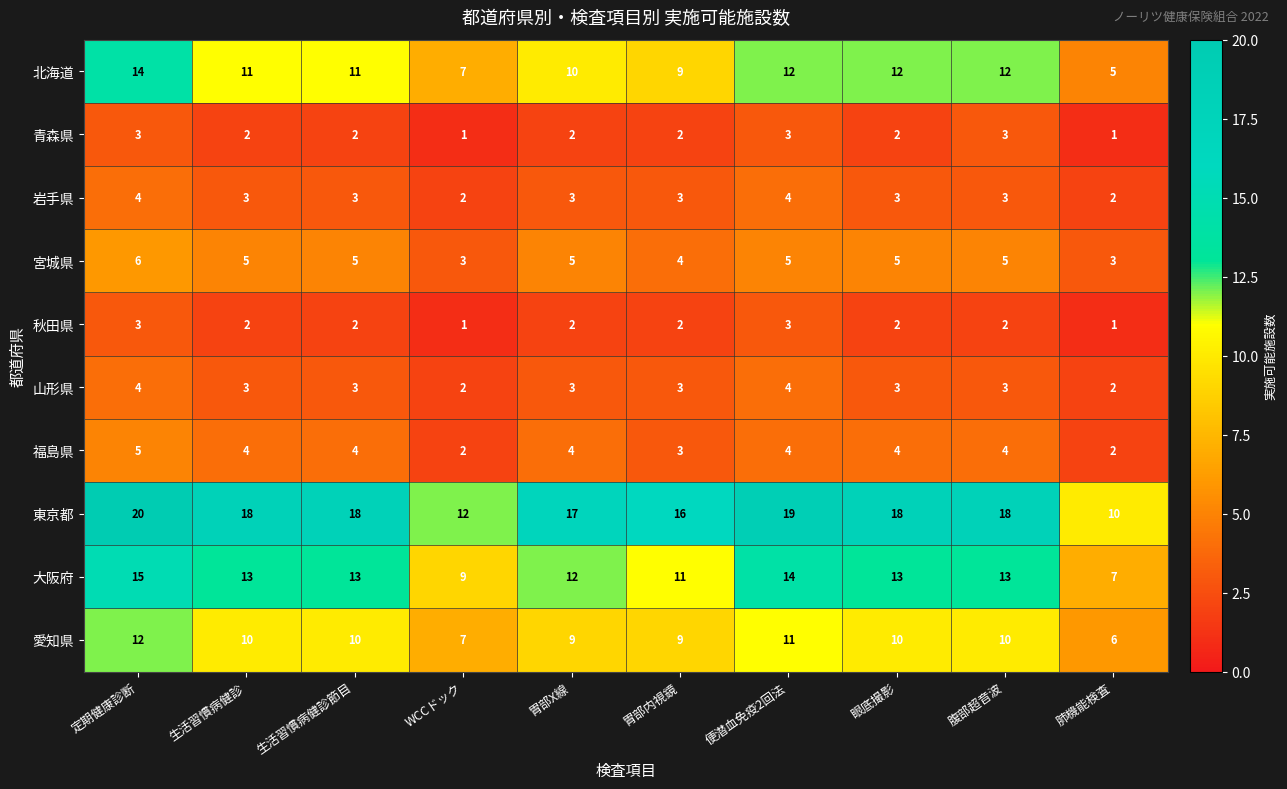

Is it true that 青森県 equals 1 at 眼底撮影?

False